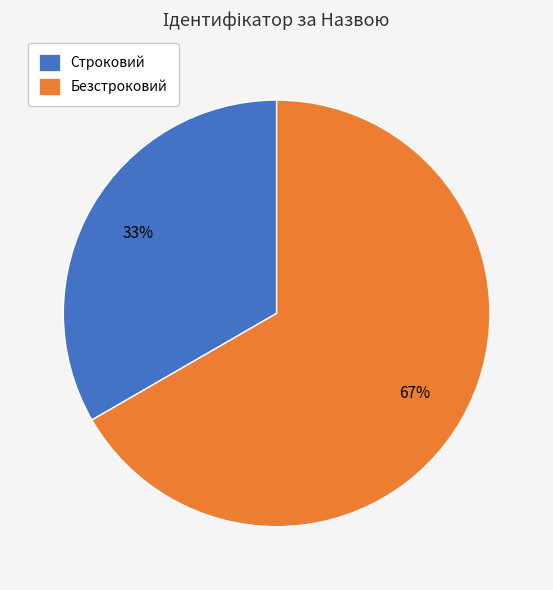

Is it true that Безстроковий is 67% of the pie?

True